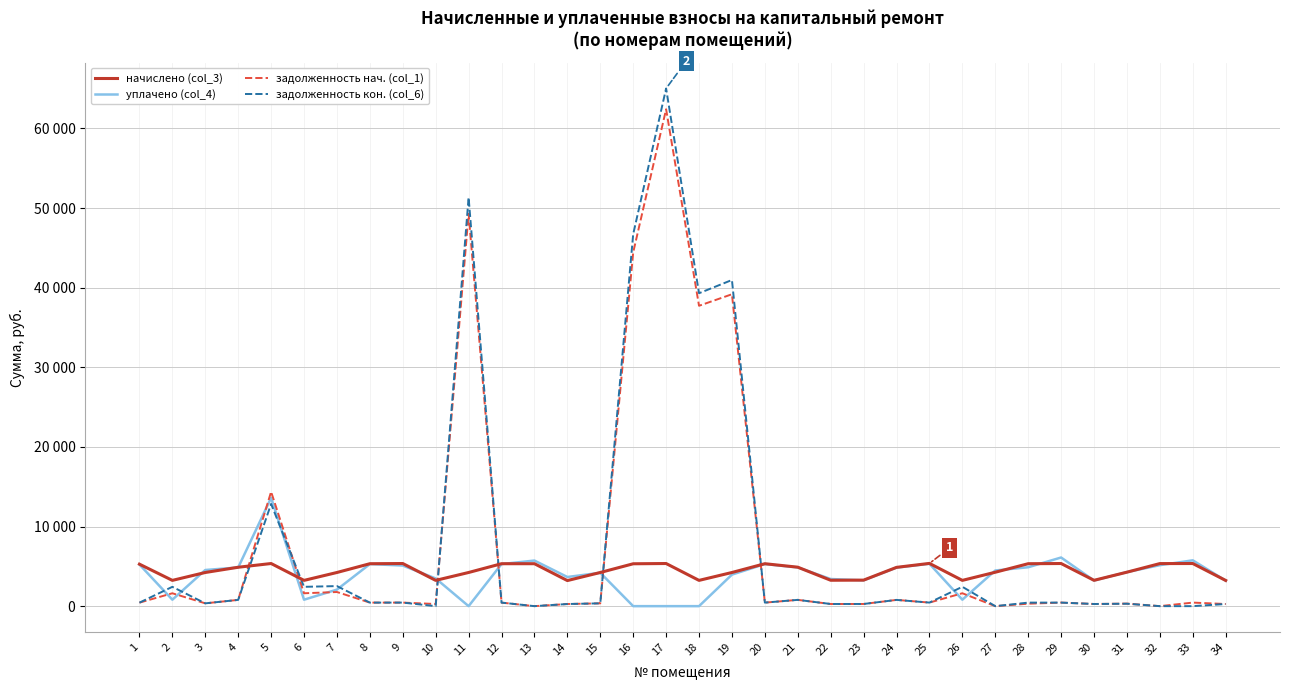

Does the chart display data point markers on the line(s)?

No